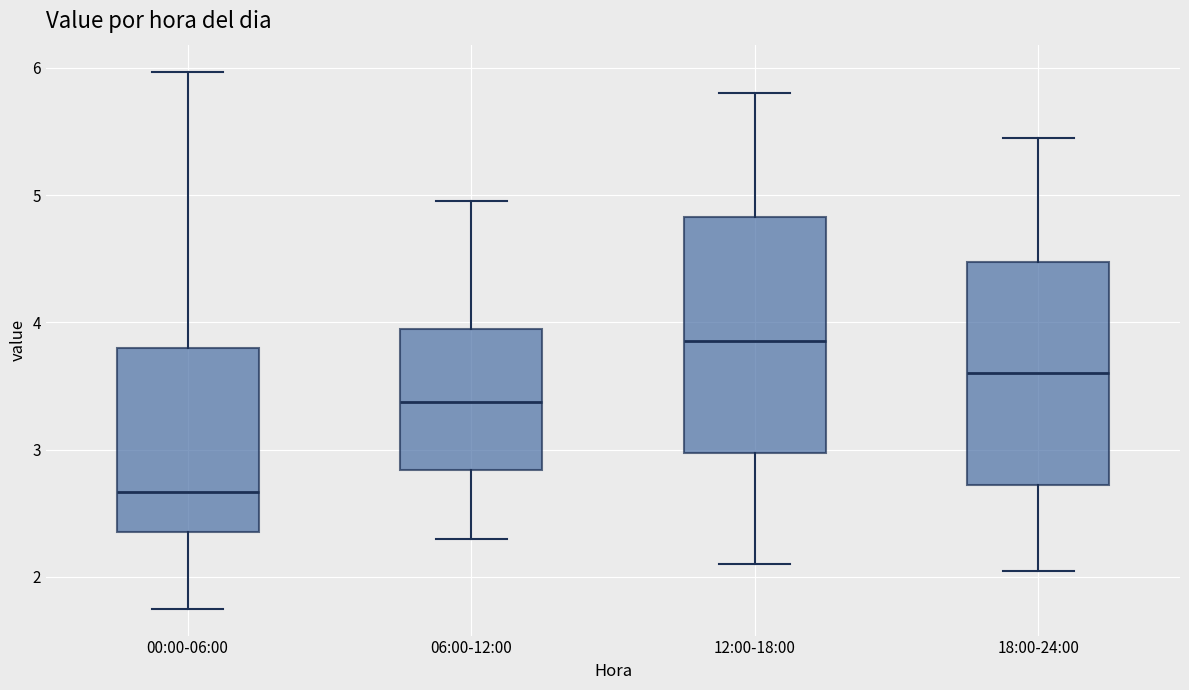

Which box has the highest median line?

12:00-18:00